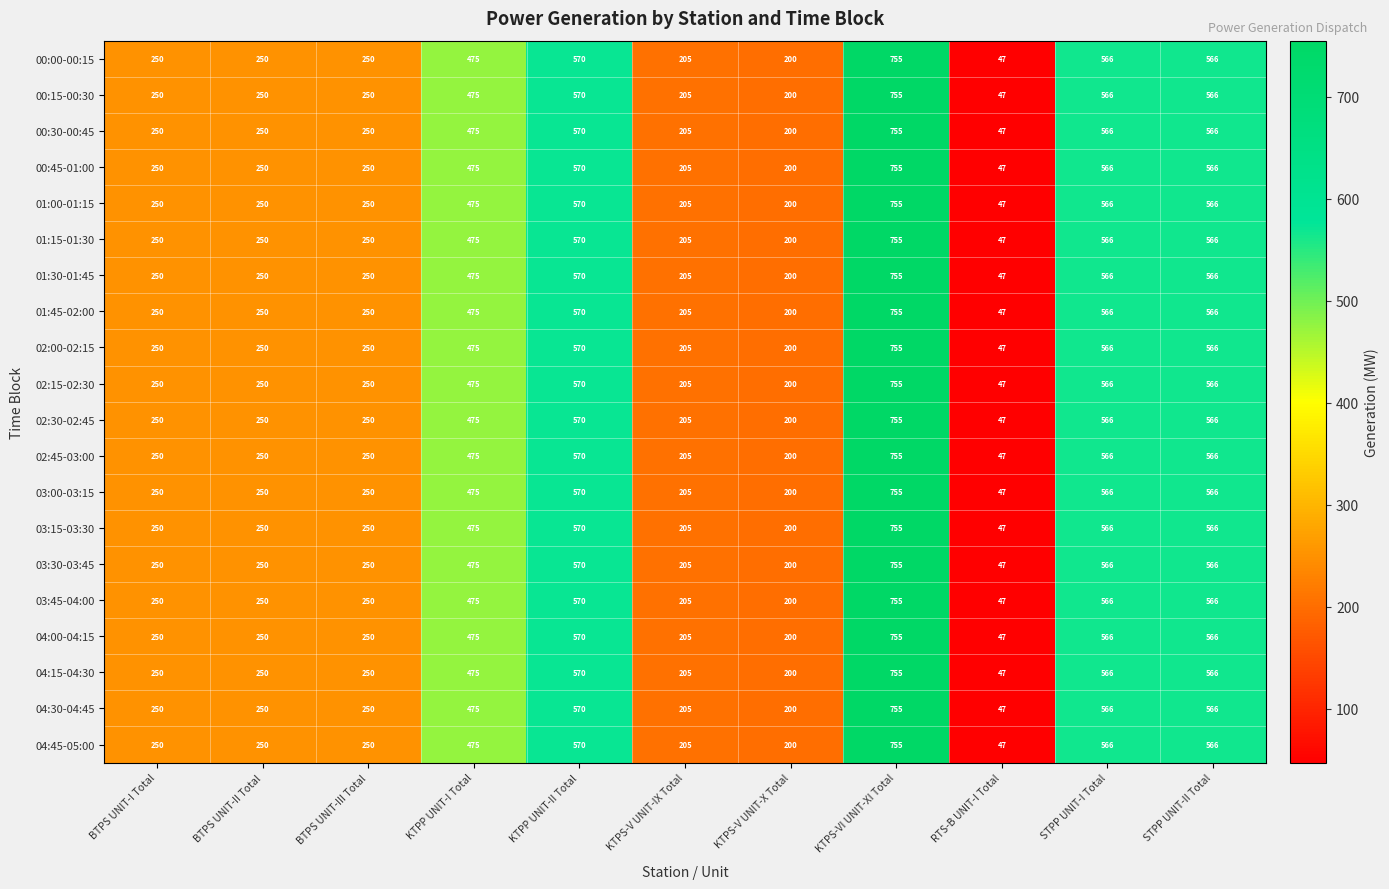

What is the difference between the maximum and minimum values in the 04:00-04:15 series?

708